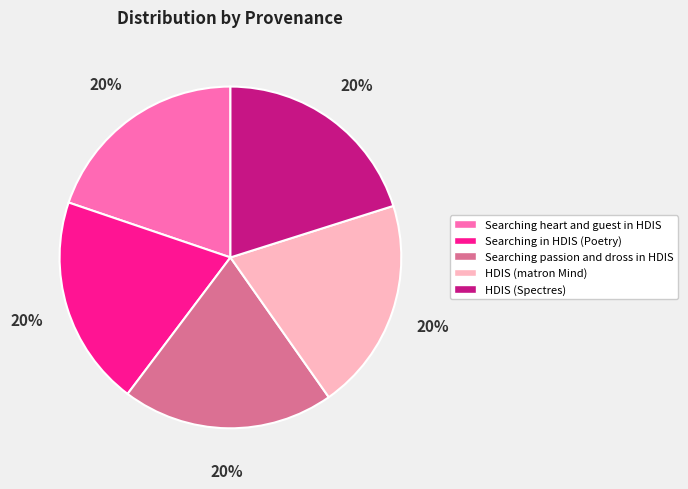

Do Searching passion and dross in HDIS and HDIS (Spectres) together represent more than half of the pie?

No